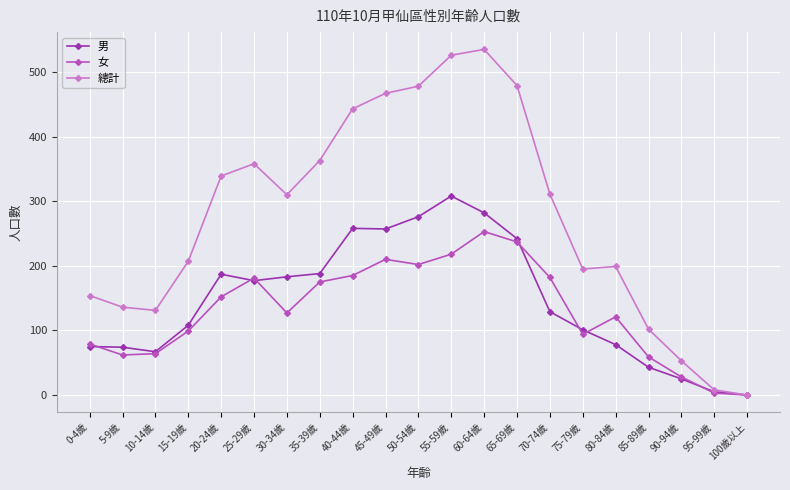

How many values in the 總計 series are below 310?

10